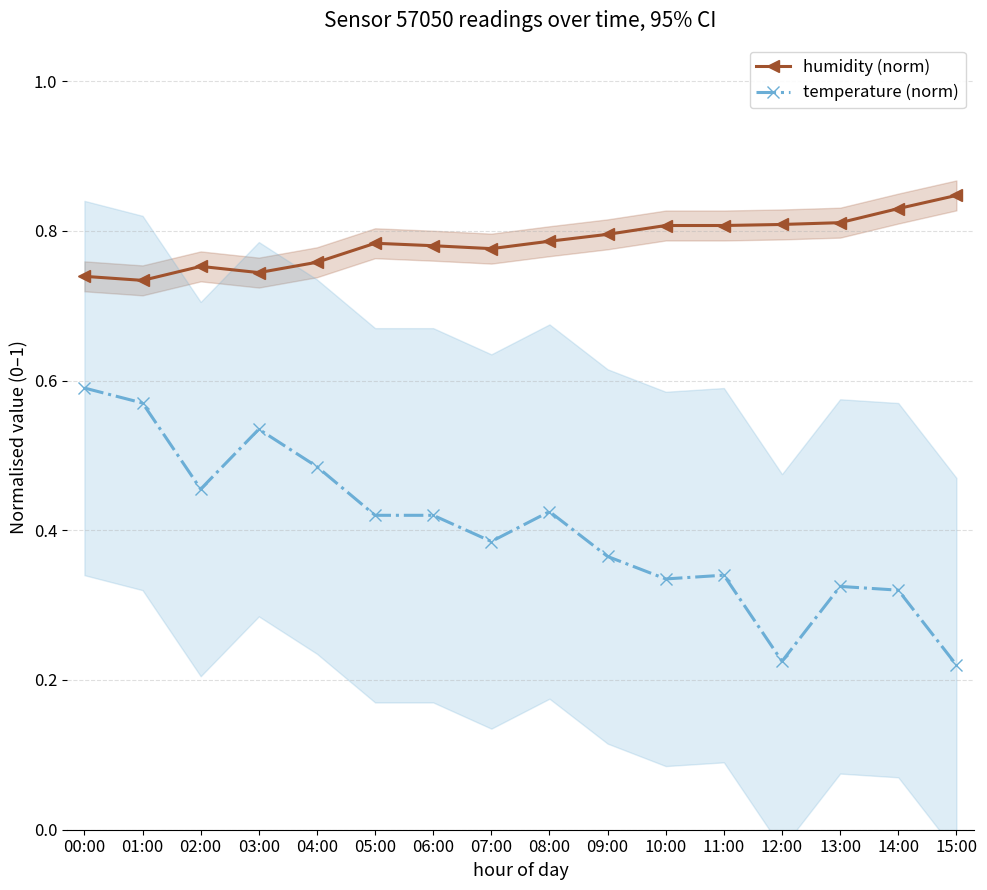

What is the sum of the temperature (norm) values at 11:00 and 10:00?

0.7